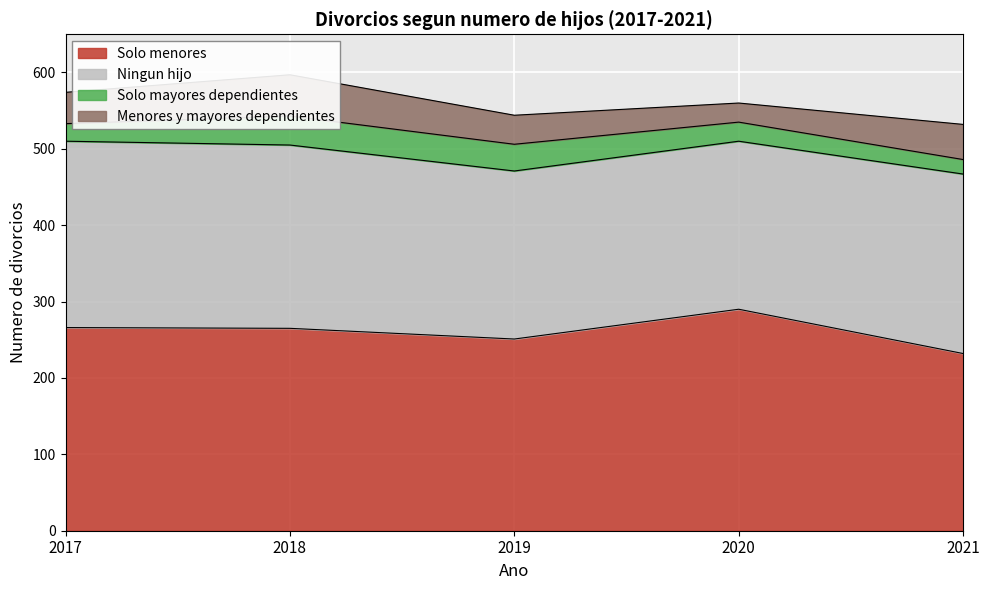

Between 2018 and 2017, which is larger?

2017